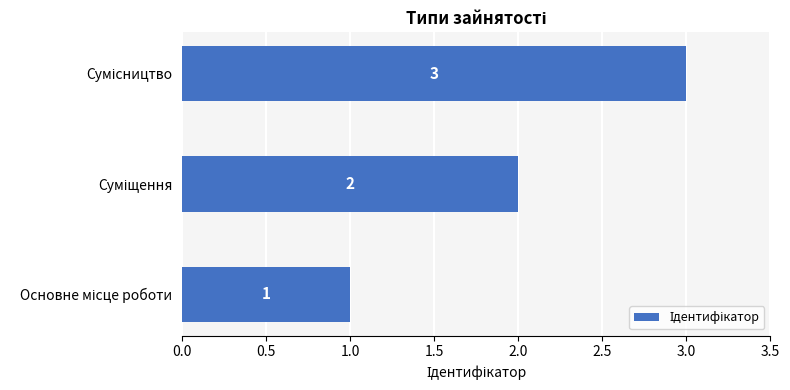

What is the sum of all values?

6